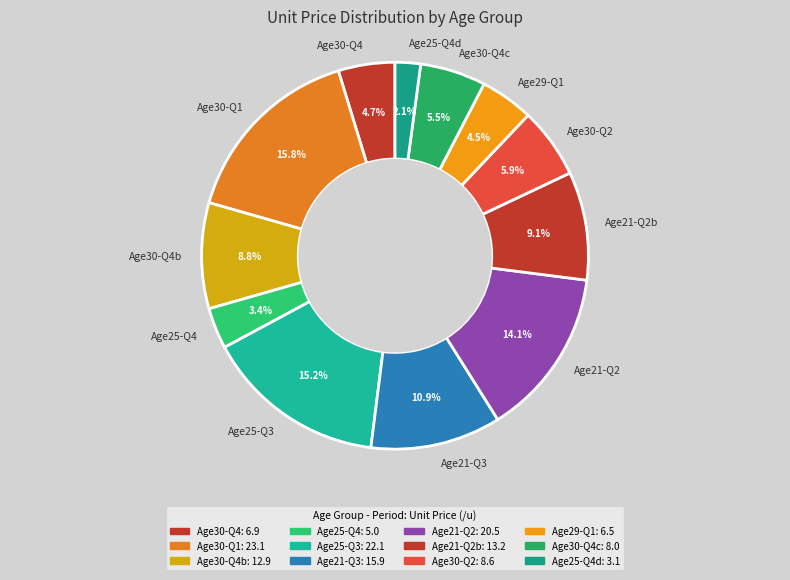

Does Age21-Q3 account for over 50% of the chart?

No